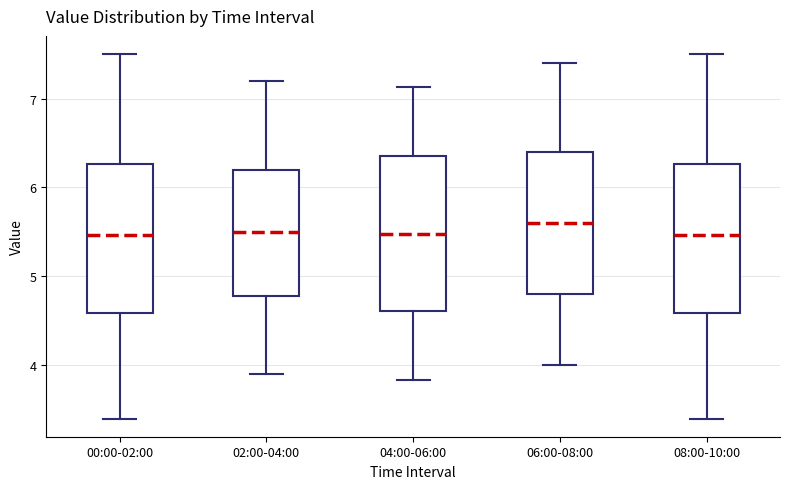

Reading left to right, read every box against the y-axis: the position of its median line, the range the box covers, and the ends of its whiskers. The values are not printed on the chart, so give them approximately, as read against the axis.

00:00-02:00: median 5.5, box 4.6 to 6.3, whiskers 3.4 to 7.5
02:00-04:00: median 5.5, box 4.8 to 6.2, whiskers 3.9 to 7.2
04:00-06:00: median 5.5, box 4.6 to 6.4, whiskers 3.8 to 7.1
06:00-08:00: median 5.6, box 4.8 to 6.4, whiskers 4.0 to 7.4
08:00-10:00: median 5.5, box 4.6 to 6.3, whiskers 3.4 to 7.5